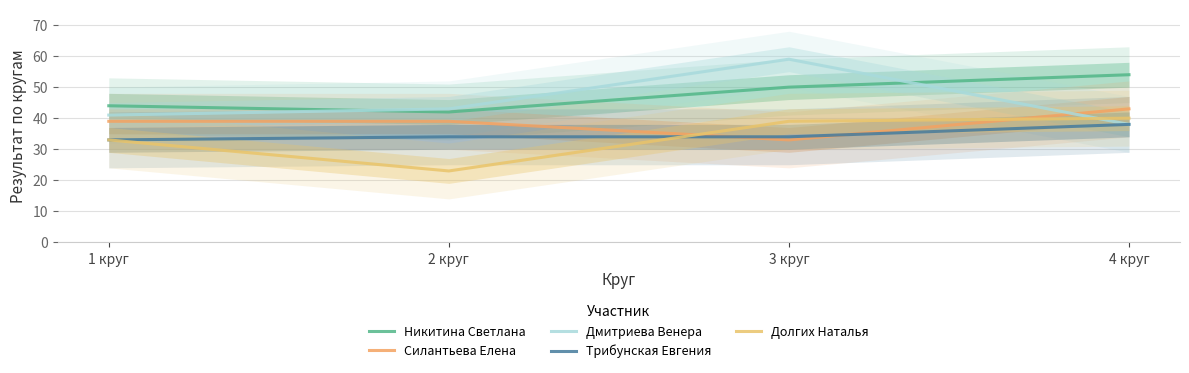

Where is Никитина Светлана nearest to the value 48?

3 круг